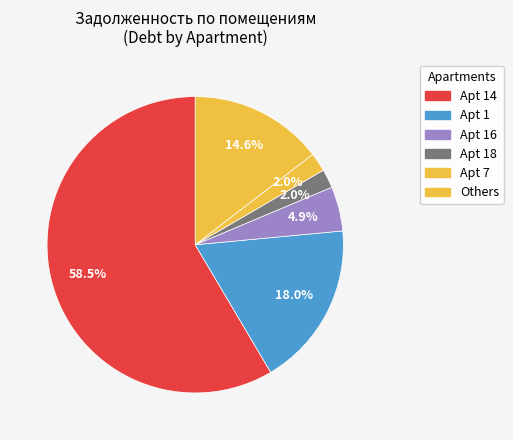

How many segments does this pie chart have?

6